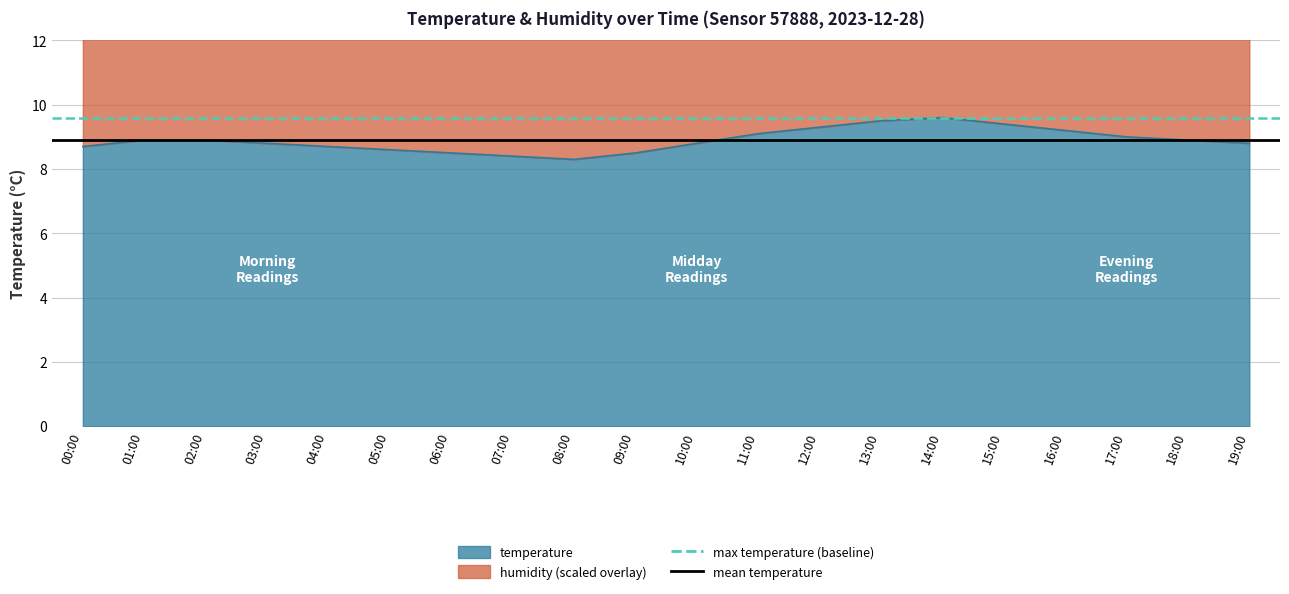

What is the sum of the max temperature (baseline) values at 01:00 and 00:00?

19.2